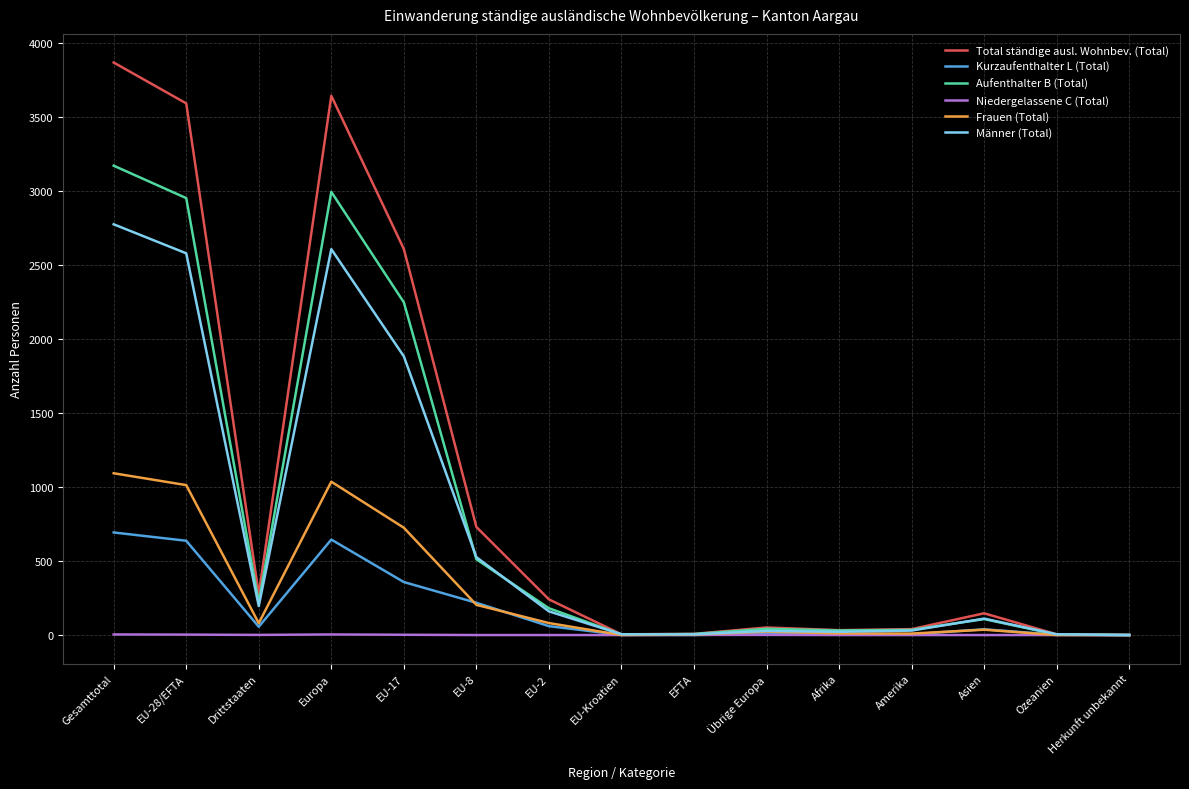

The Total ständige ausl. Wohnbev. (Total) series shows 3643 at Europa. True or false?

True